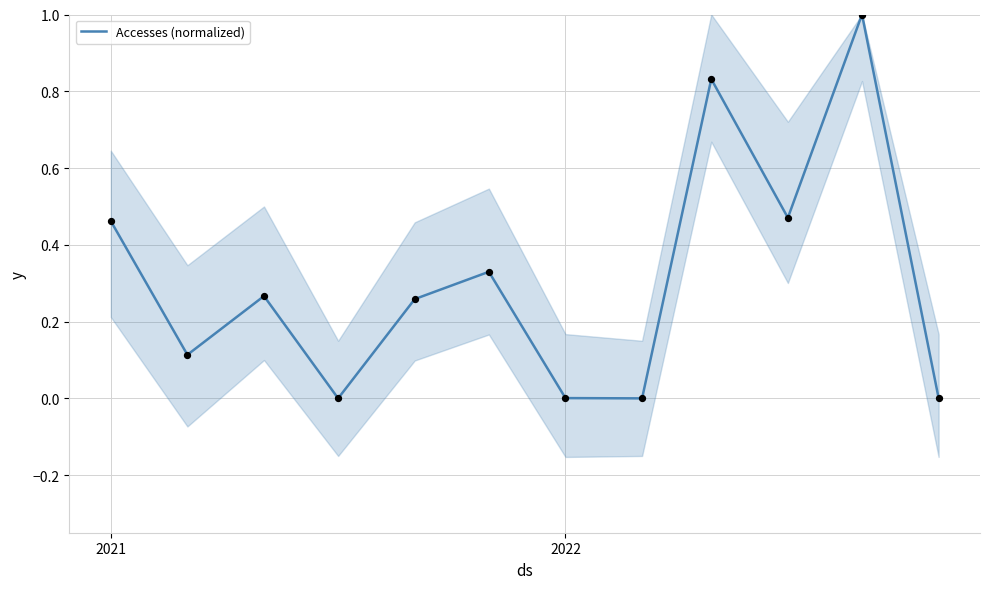

Is it true that Accesses (normalized) equals 0.1 at 2021?

False